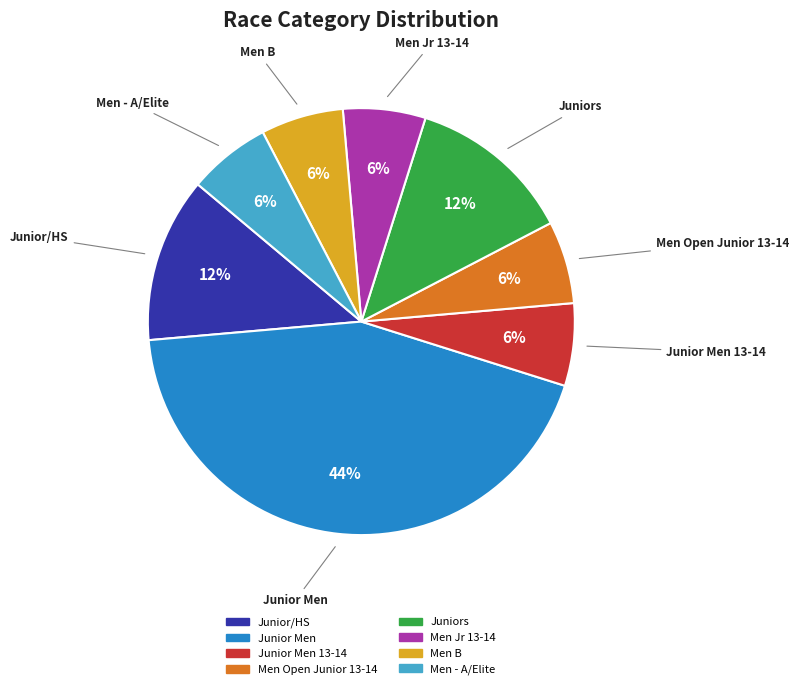

Count the number of slices in the pie.

8